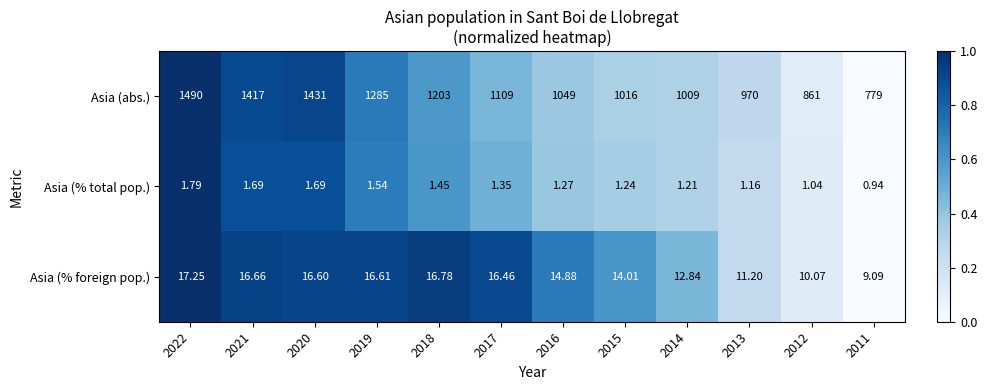

Rank the series by their maximum value, from highest to lowest.

Asia (abs.), Asia (% foreign pop.), Asia (% total pop.)